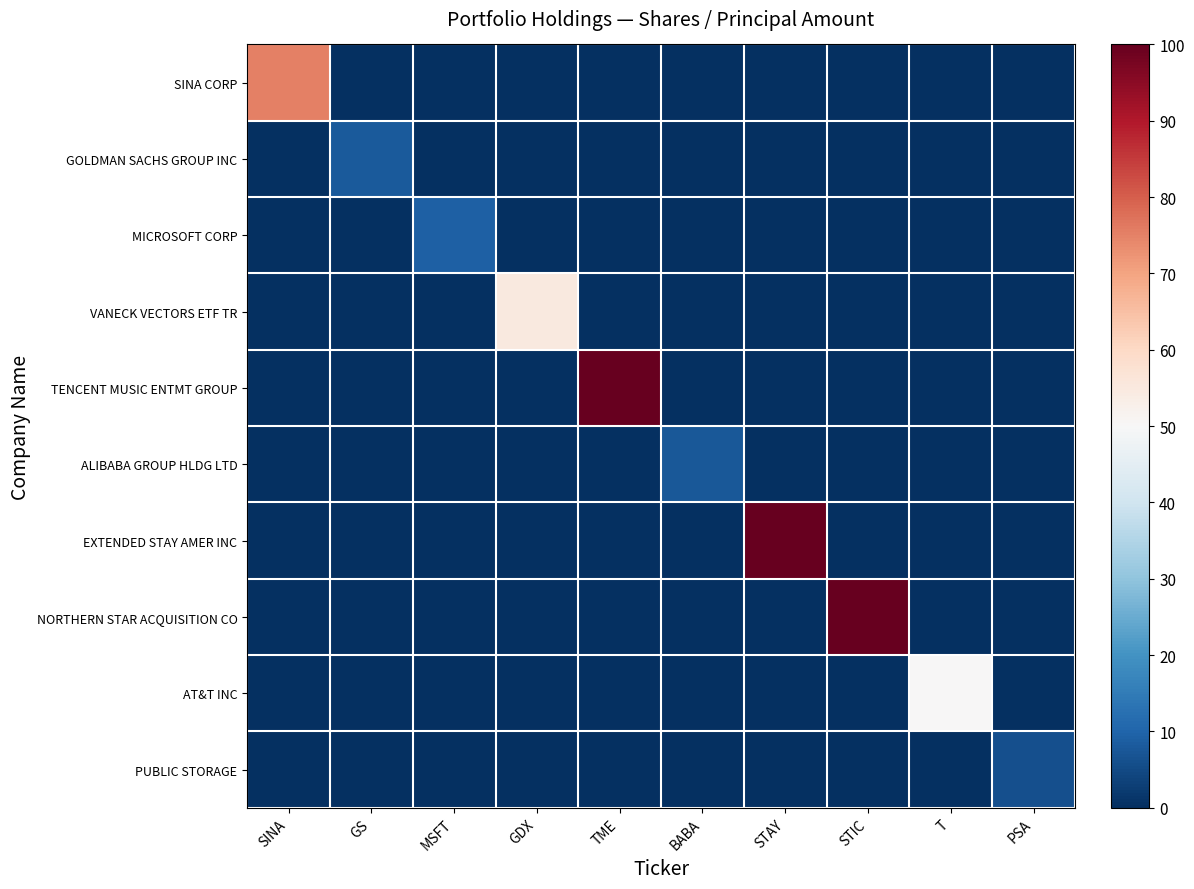

What is the total value across all series at SINA?

75.0